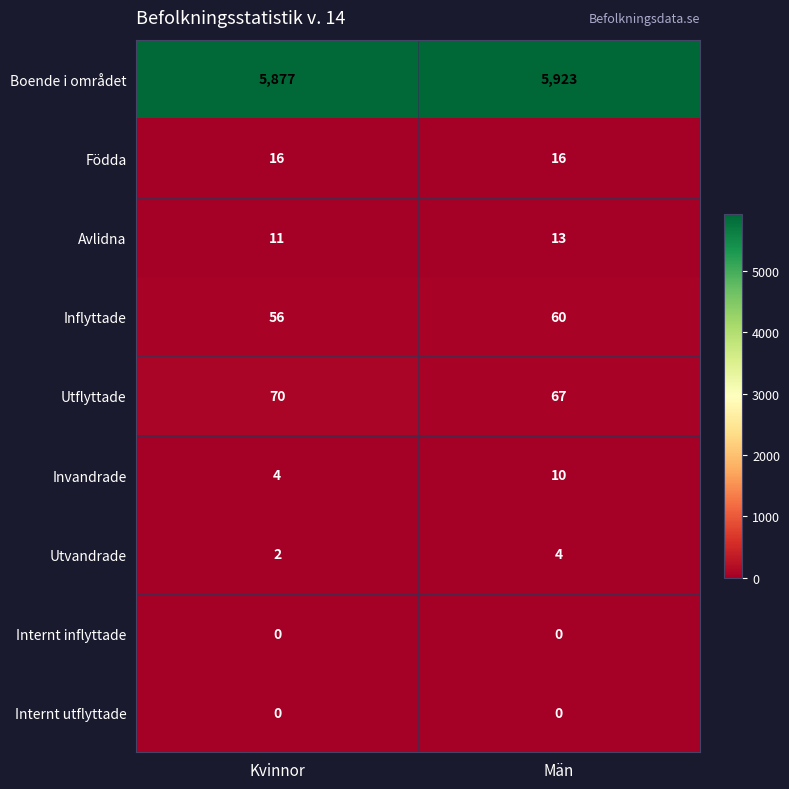

Rank the categories by Avlidna value from highest to lowest.

Män, Kvinnor